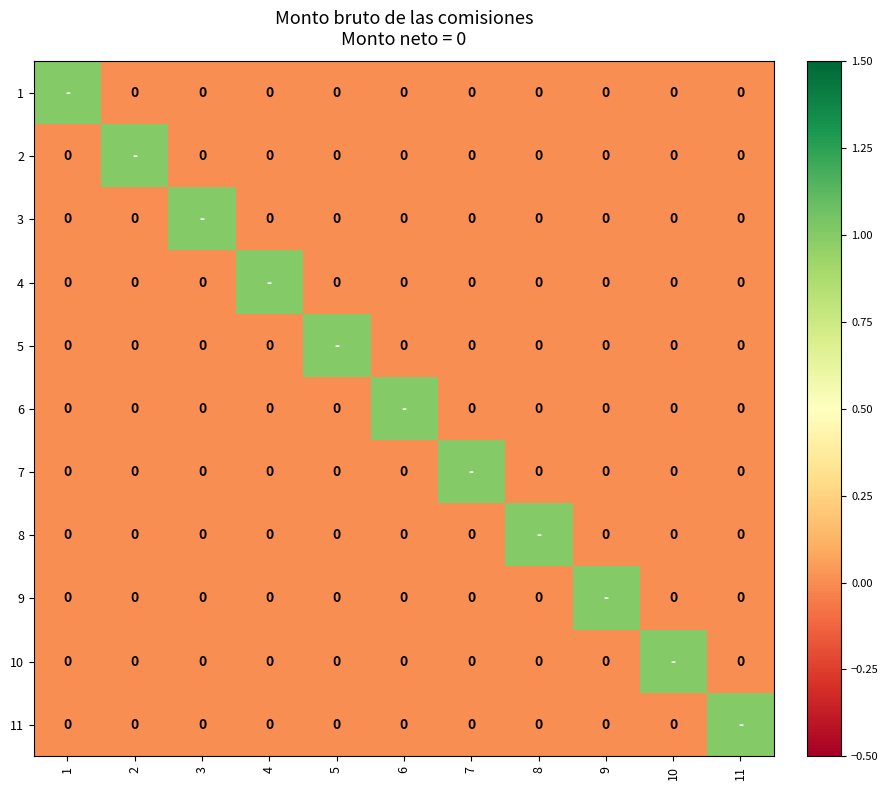

How many distinct data groups are displayed?

11